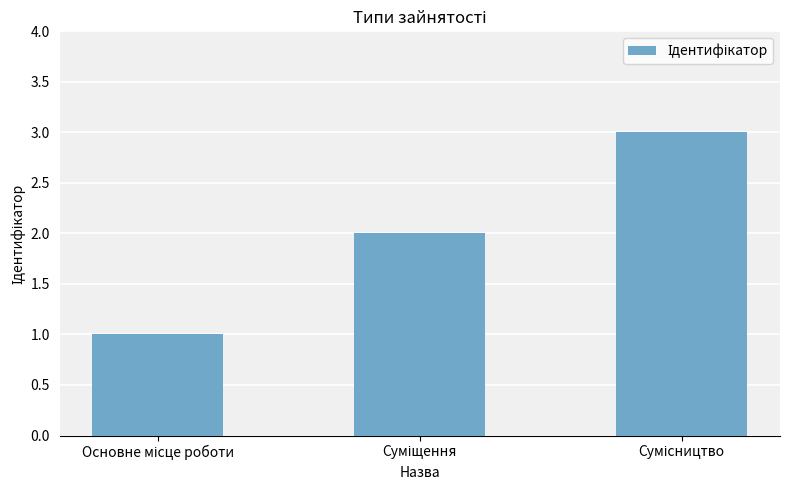

What is the sum of all values?

6